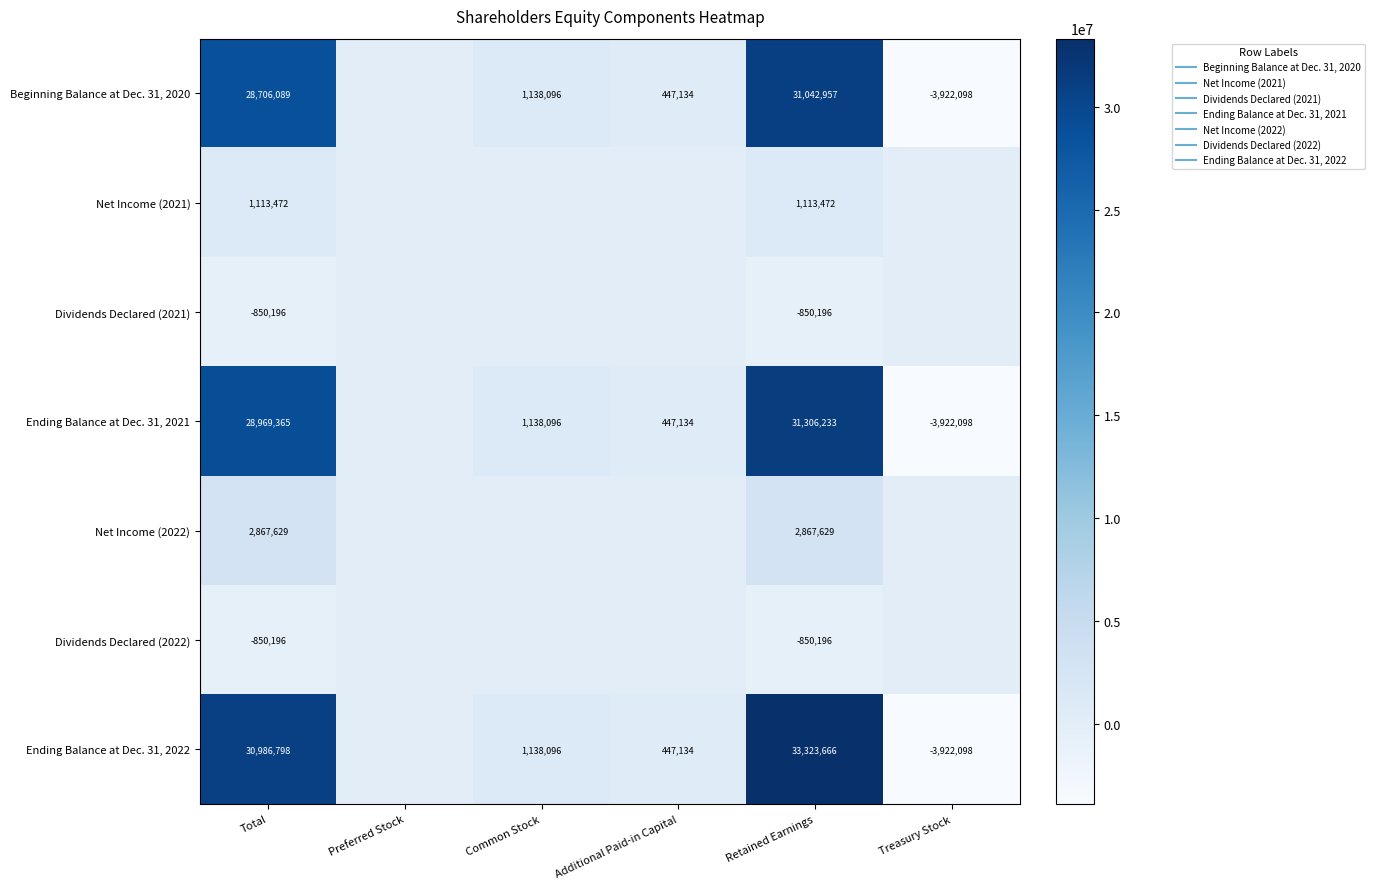

What is the difference between the maximum and minimum values in the Dividends Declared (2021) series?

850196